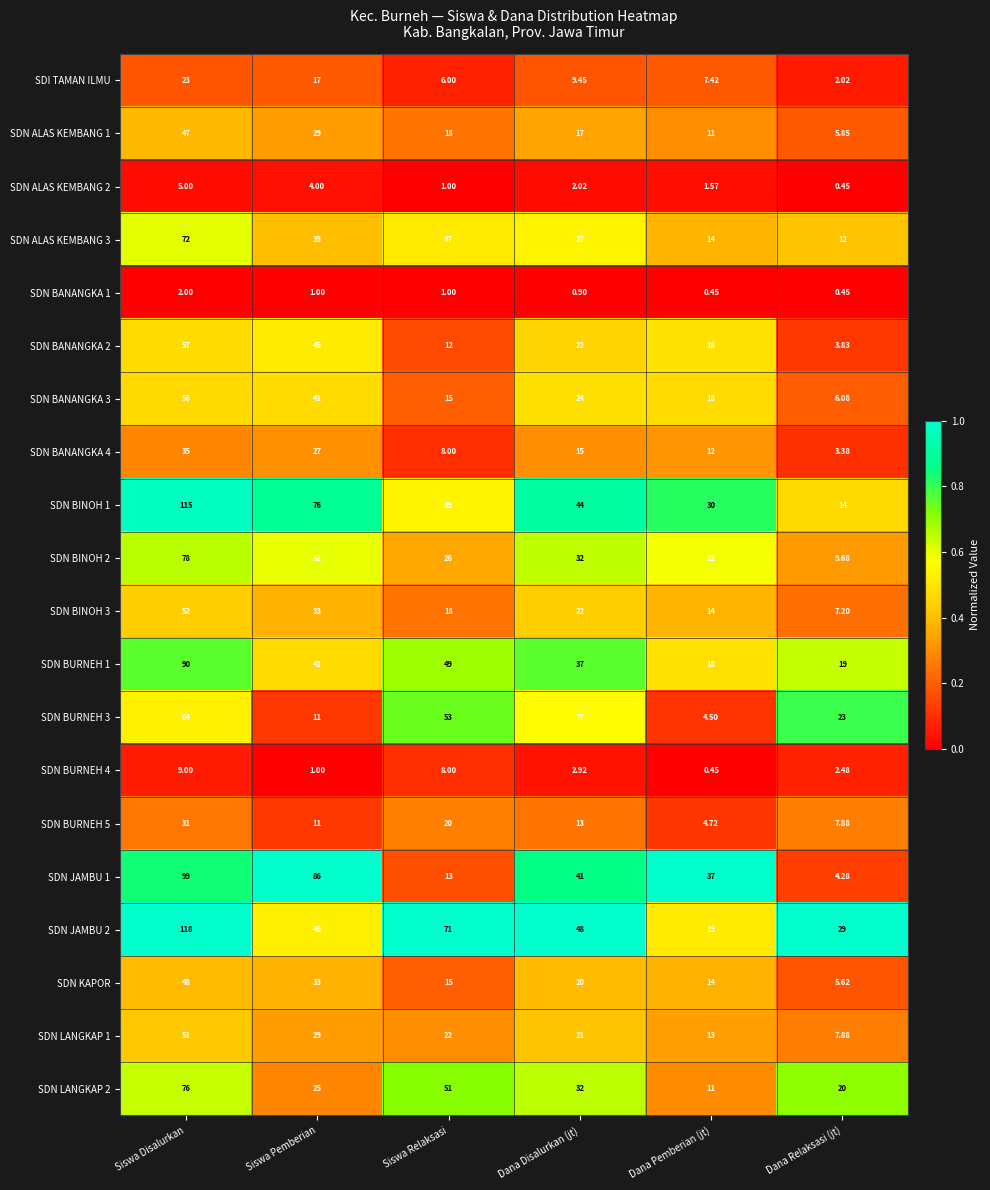

List the series in order of their peak value, lowest first.

SDN BANANGKA 1, SDN ALAS KEMBANG 2, SDN BURNEH 4, SDI TAMAN ILMU, SDN BURNEH 5, SDN BANANGKA 4, SDN ALAS KEMBANG 1, SDN KAPOR, SDN LANGKAP 1, SDN BINOH 3, SDN BANANGKA 3, SDN BANANGKA 2, SDN BURNEH 3, SDN ALAS KEMBANG 3, SDN LANGKAP 2, SDN BINOH 2, SDN BURNEH 1, SDN JAMBU 1, SDN BINOH 1, SDN JAMBU 2